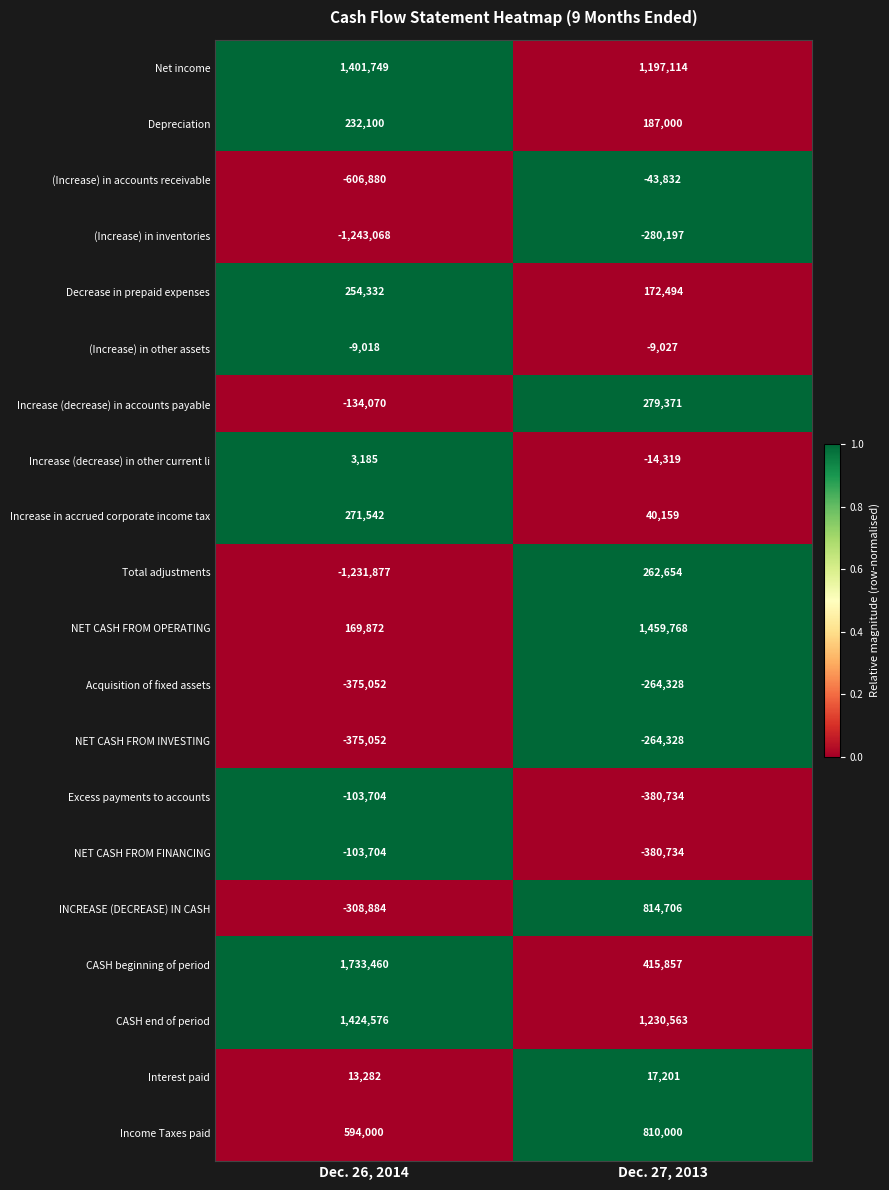

At which label does (Increase) in inventories reach its peak?

Dec. 27, 2013